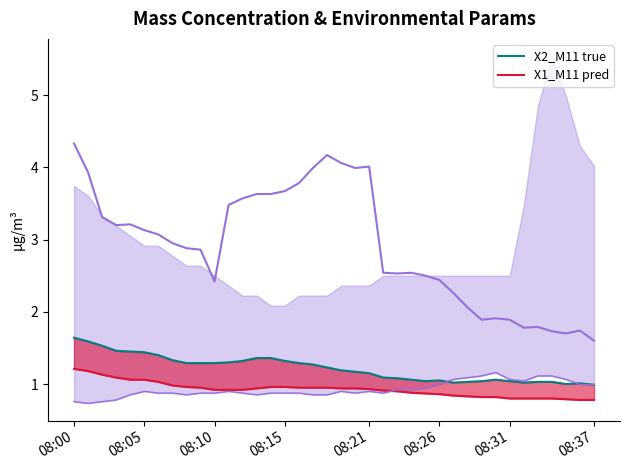

True or false: X2_M11 true and X1_M11 pred intersect in this chart.

False